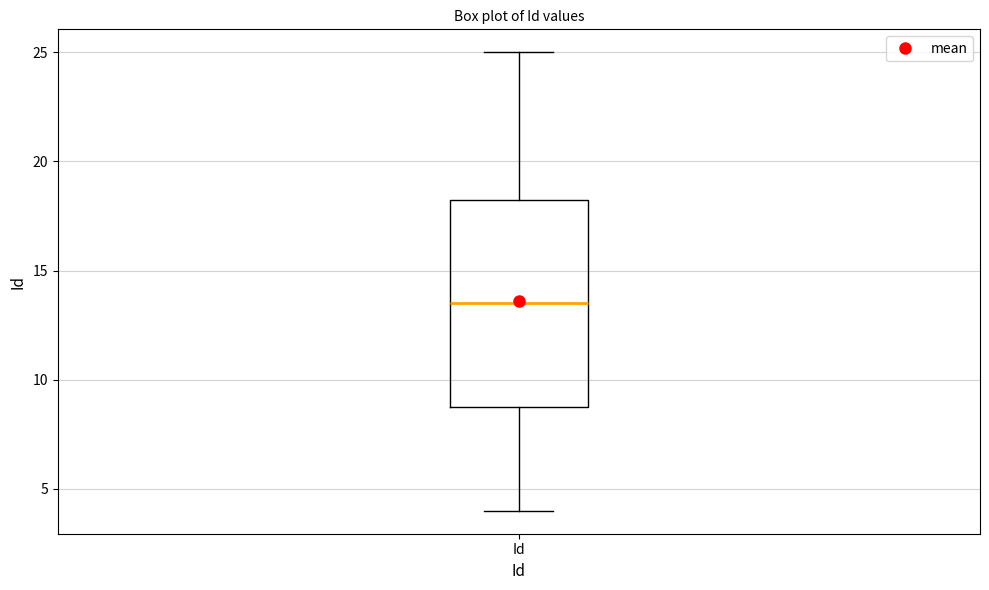

Read this box plot against the y-axis: the position of the median line, the range covered by the box, and the ends of both whiskers. The values are not printed on the chart, so give them approximately, as read against the axis.

median 13.5, box 9.0 to 18.5, whiskers 4.0 to 25.0